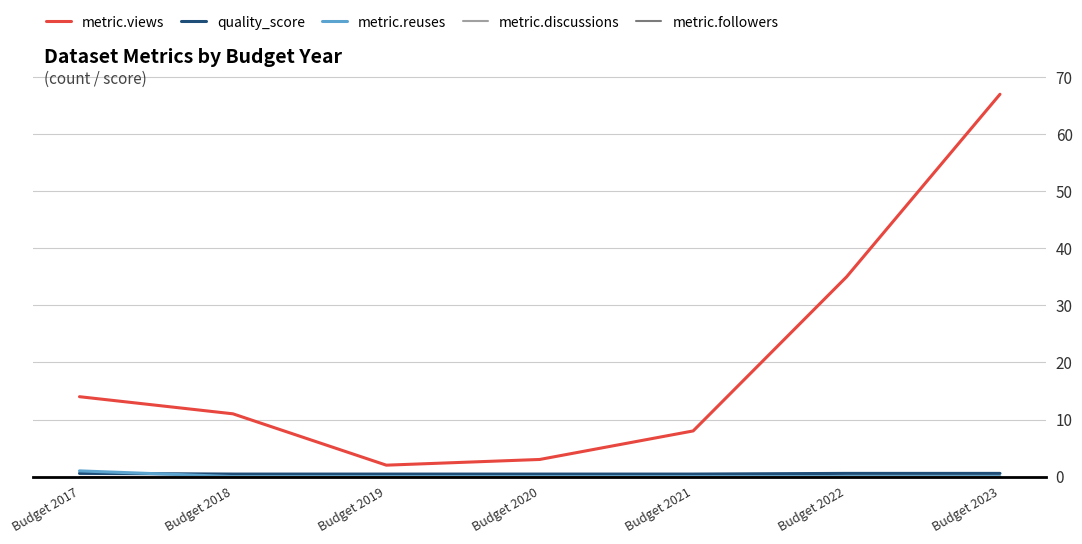

List the labels in order of metric.reuses value, smallest first.

Budget 2018, Budget 2019, Budget 2020, Budget 2021, Budget 2022, Budget 2023, Budget 2017